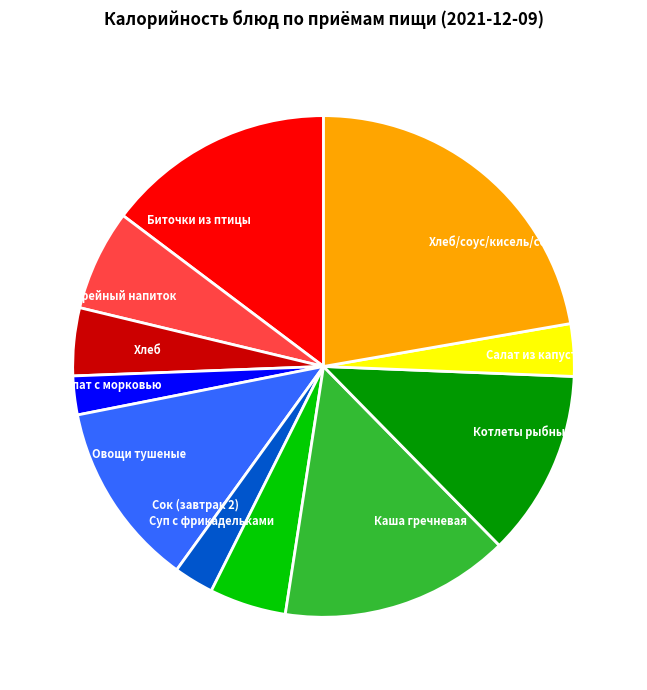

Do Кофейный напиток and Сок (завтрак 2) together represent more than half of the pie?

No